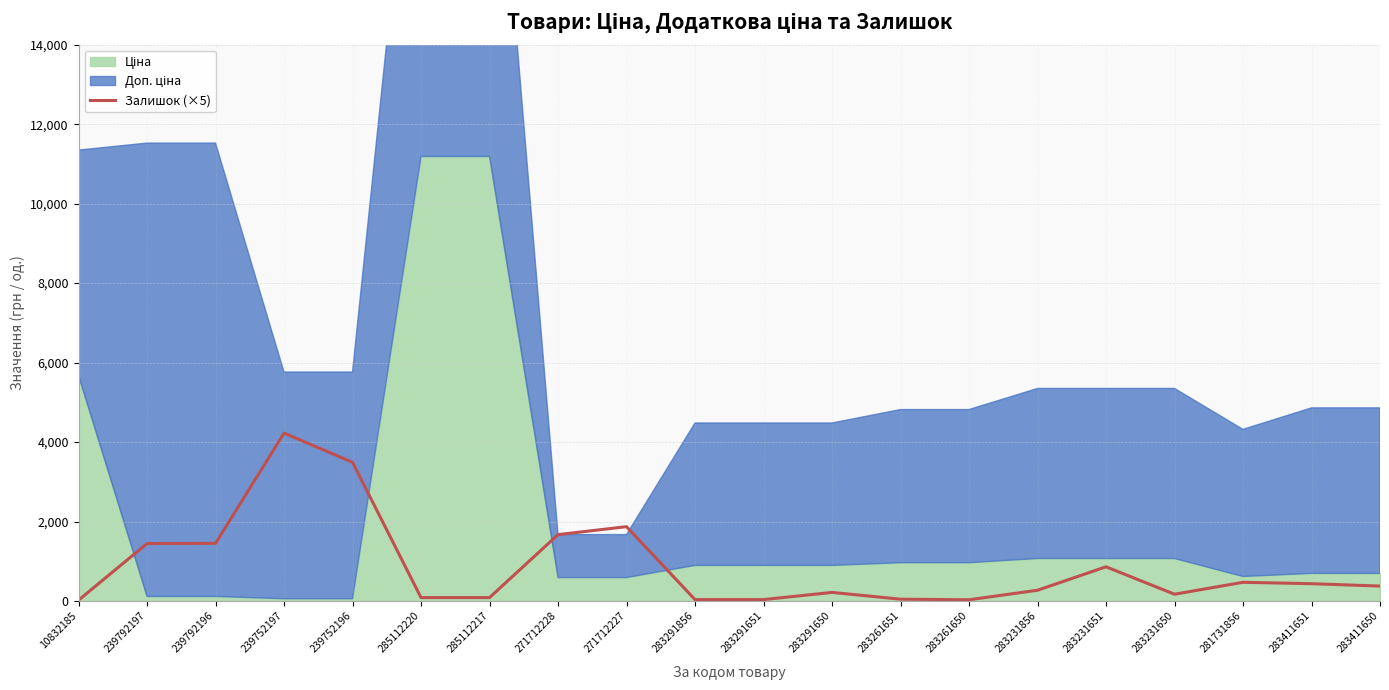

What is the label of the 4th point from the right?

283231650